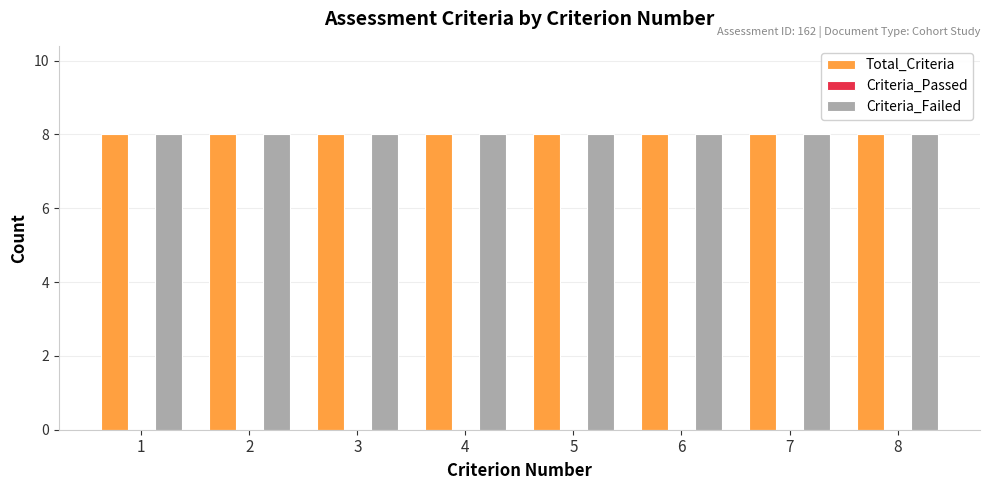

What is the average value of the Total_Criteria series?

8